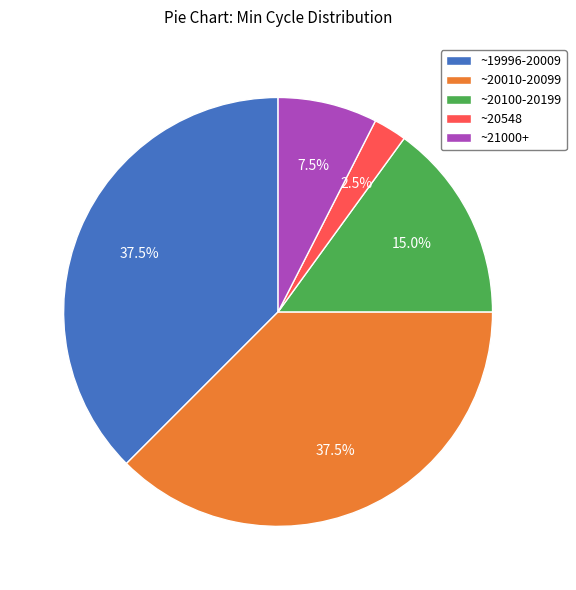

How many segments does this pie chart have?

5